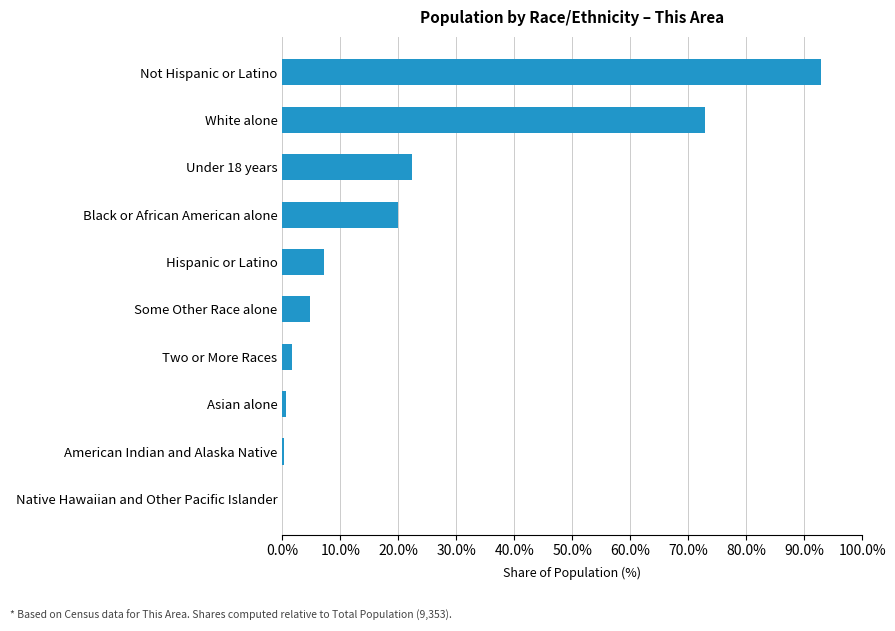

What is the sum of all values?

222.3